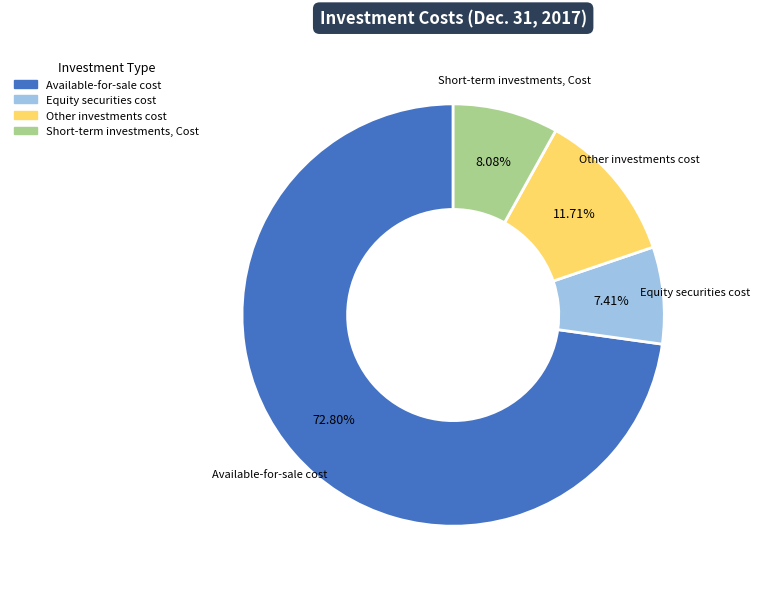

Count the number of slices in the pie.

4